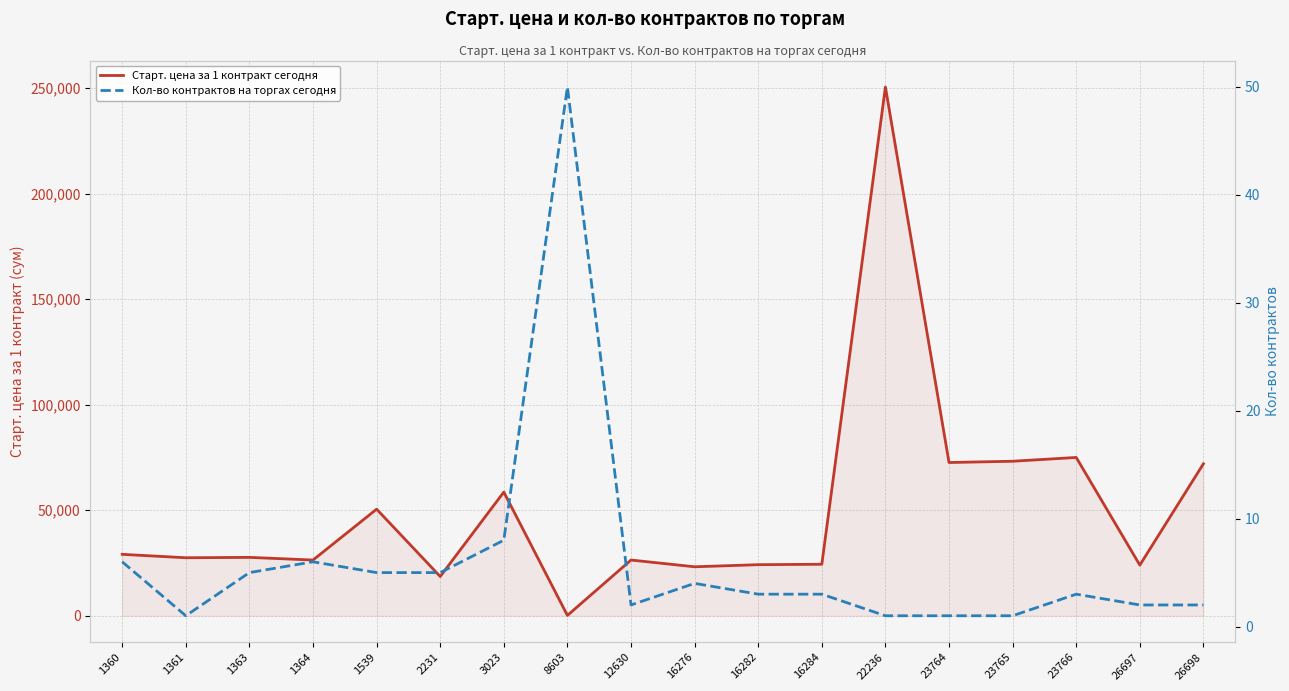

True or false: Старт. цена за 1 контракт сегодня and Кол-во контрактов на торгах сегодня cross at least once.

False